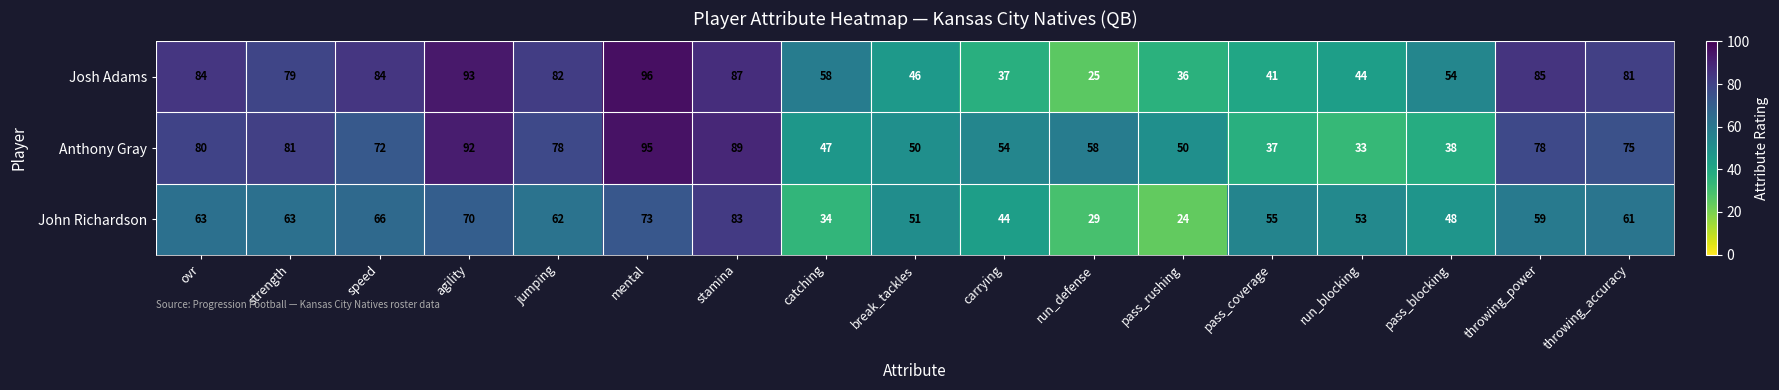

Which label corresponds to the smallest value in the chart?

pass_rushing